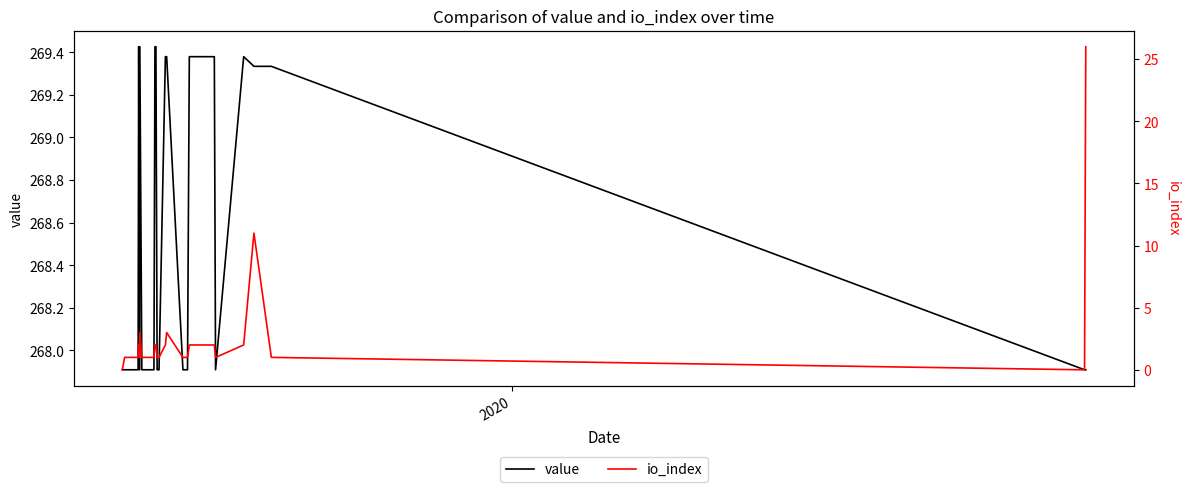

What is the sum of all io_index values?

81.0